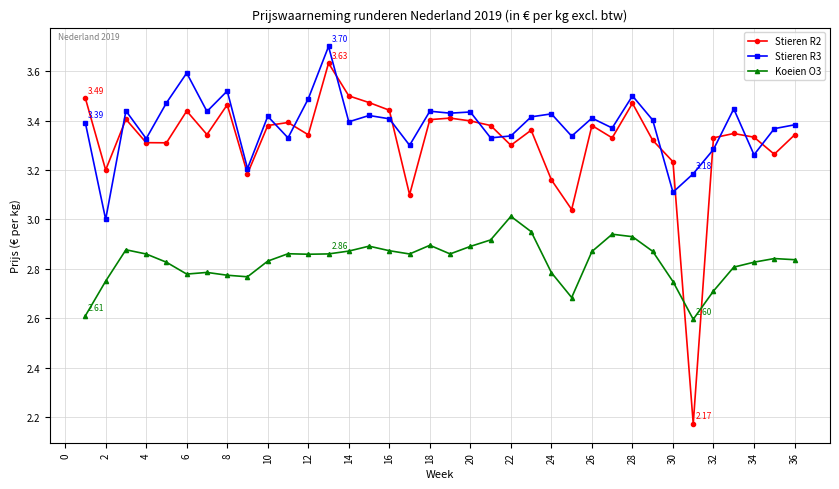

How many values in the Stieren R3 series exceed 3?

35